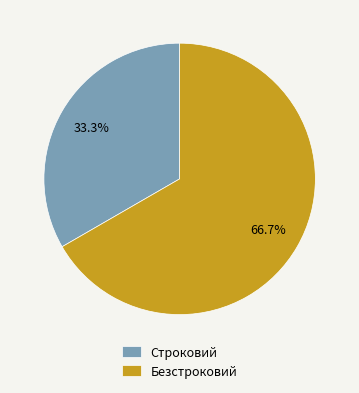

What percentage is the Безстроковий slice, to the nearest percent?

67%